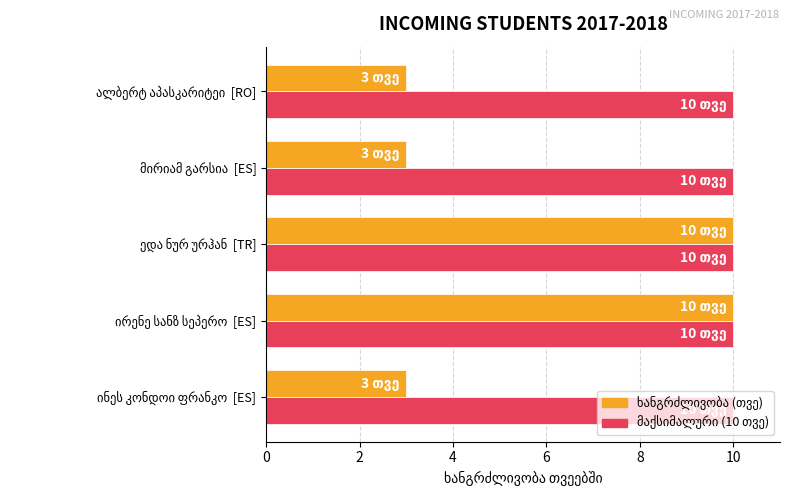

What is the minimum value shown in the chart?

3